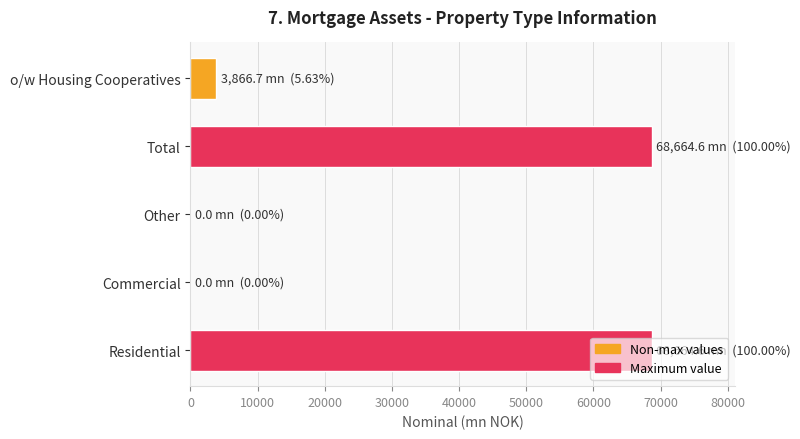

How many data points does each series have?

5